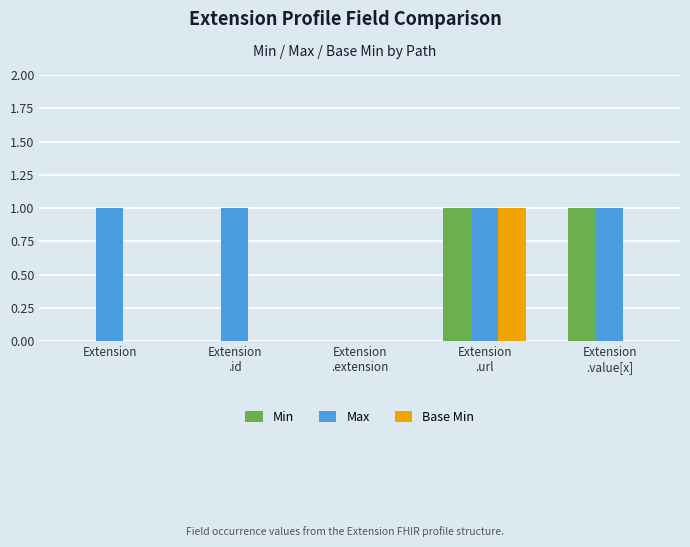

Reading left to right, extract all data points from this chart.

Min: Extension=0	Extension
.id=0	Extension
.extension=0	Extension
.url=1	Extension
.value[x]=1
Max: Extension=1	Extension
.id=1	Extension
.extension=0	Extension
.url=1	Extension
.value[x]=1
Base Min: Extension=0	Extension
.id=0	Extension
.extension=0	Extension
.url=1	Extension
.value[x]=0